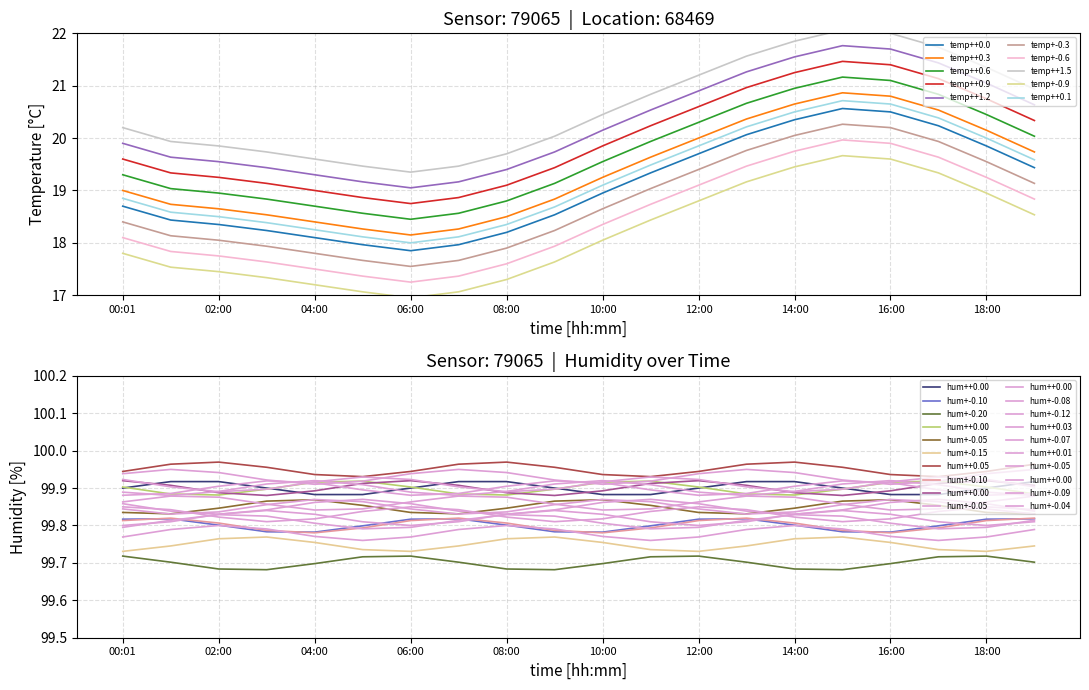

True or false: humidity and lon intersect in this chart.

False